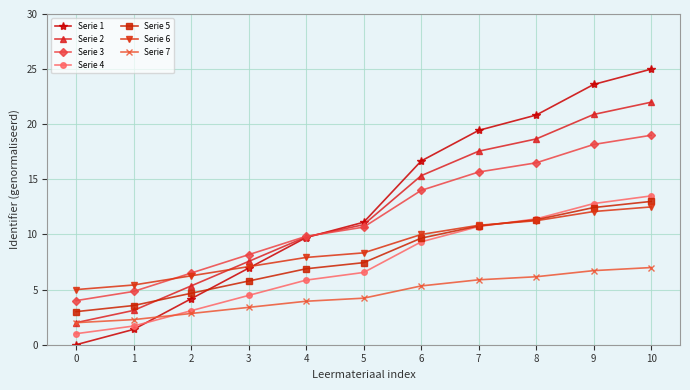

Between 4 and 7, which series saw the biggest shift?

Serie 1